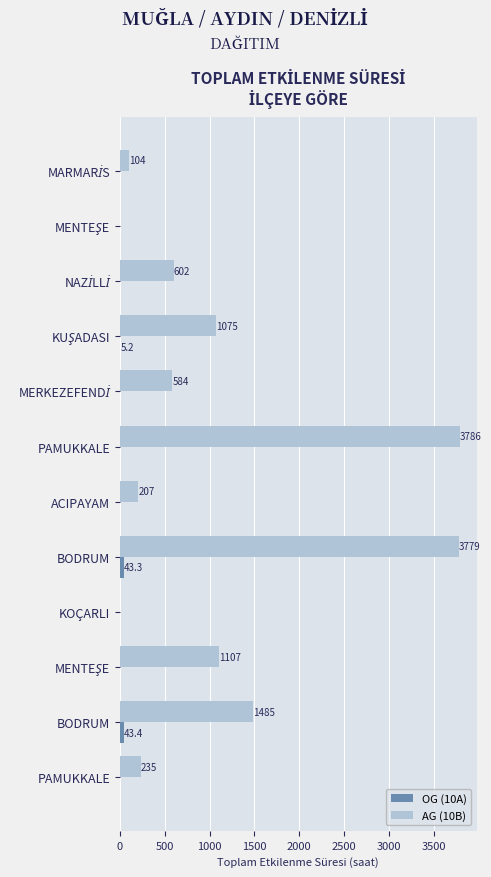

Count the number of data series in this chart.

2